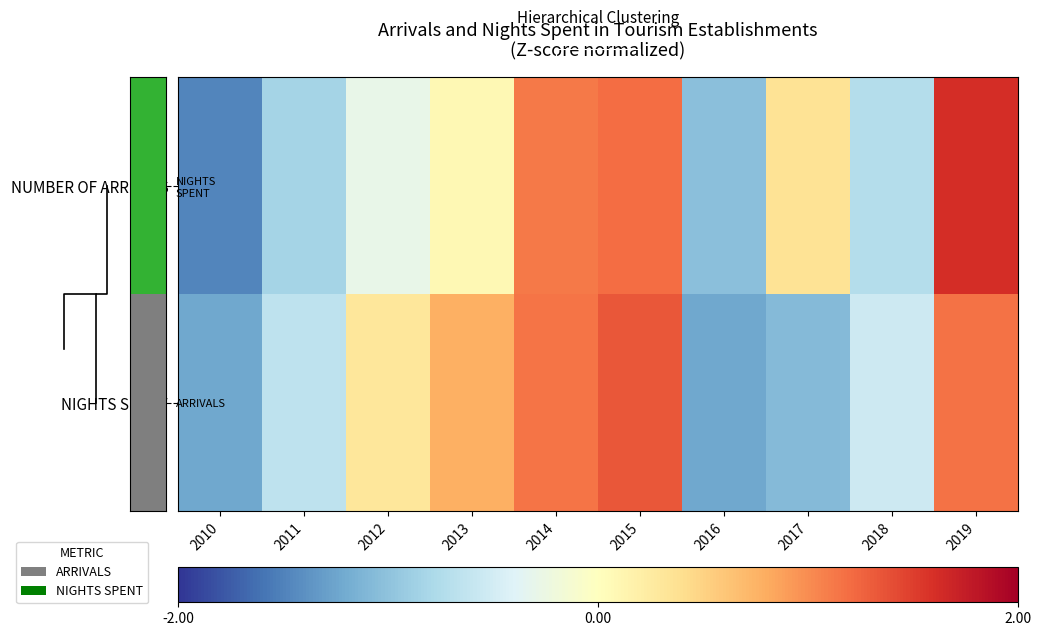

Where does the NUMBER OF ARRIVALS series first go above 0?

2013